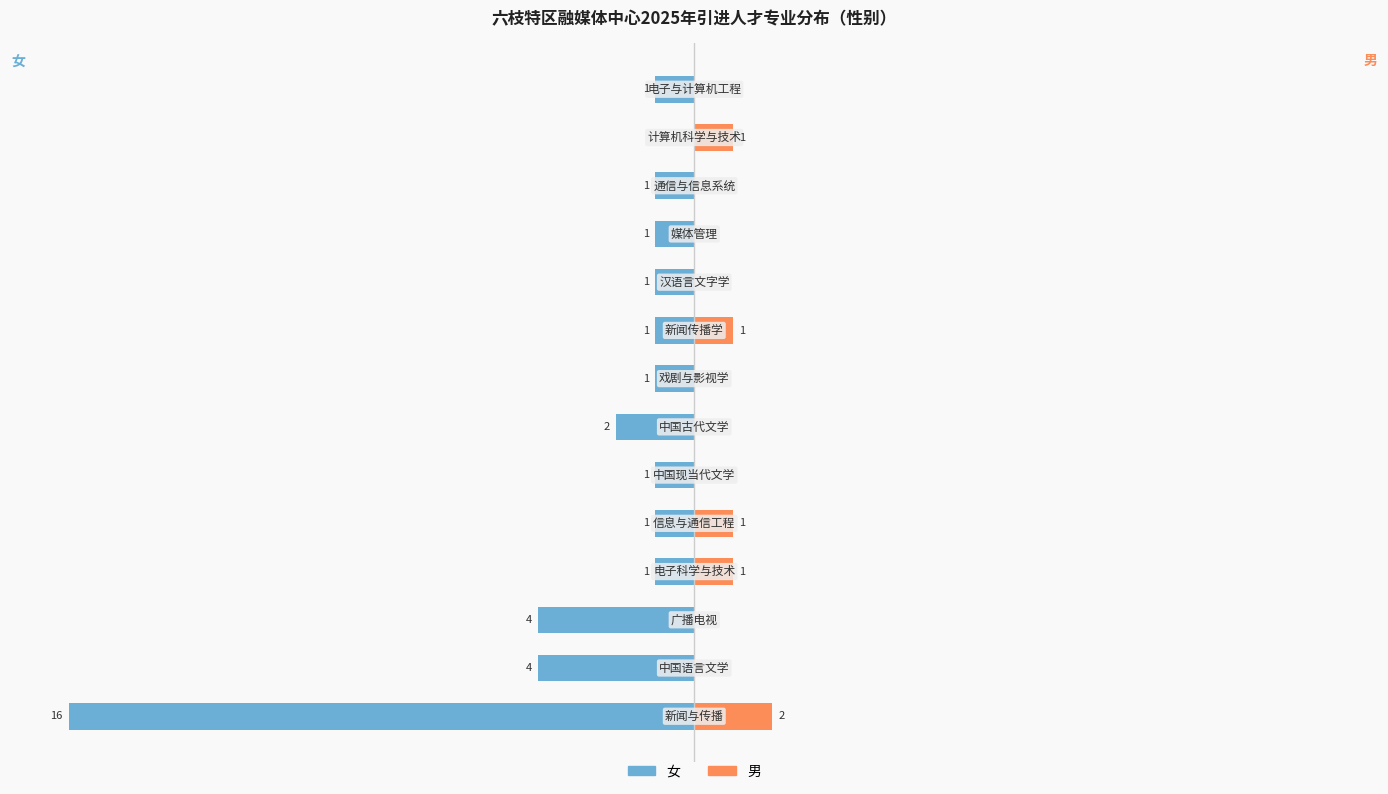

Between 0 and 4, which series saw the biggest shift?

女